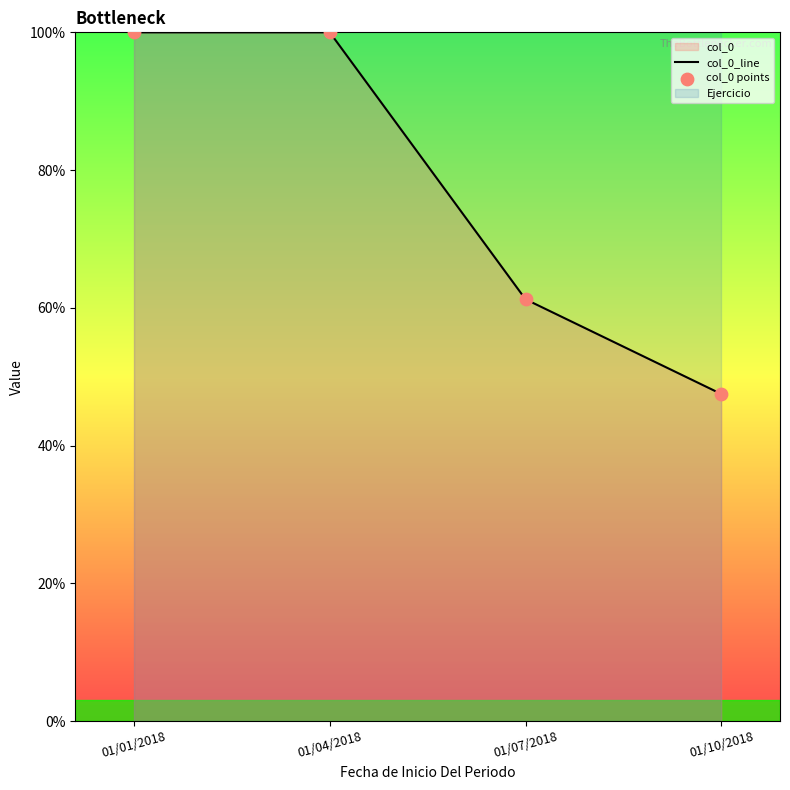

Is the value of col_0_line at 01/10/2018 greater than the value of col_0 points at 01/07/2018?

No